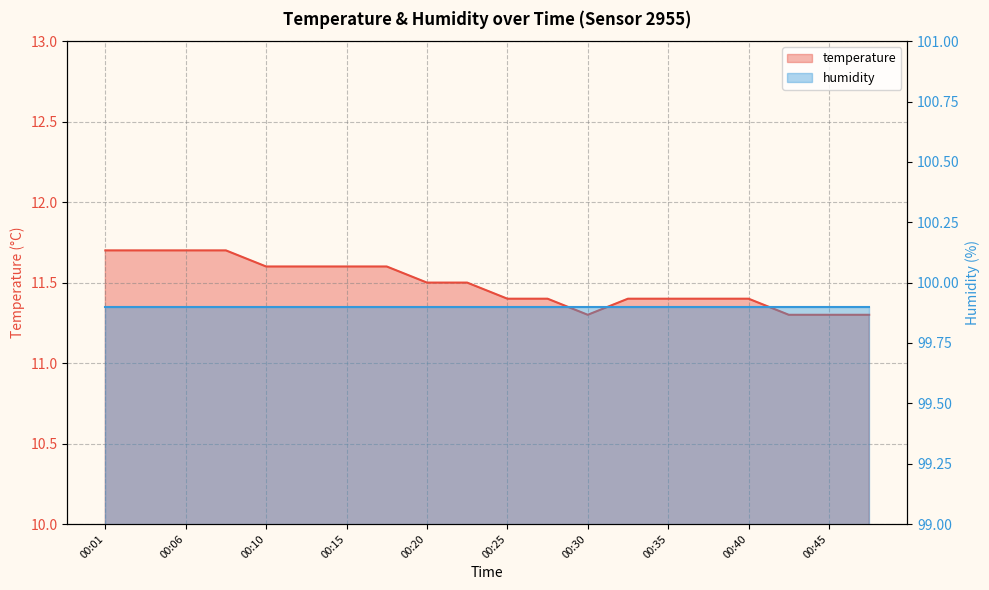

The chart shows a value of 11.6 at 00:15. True or false?

True